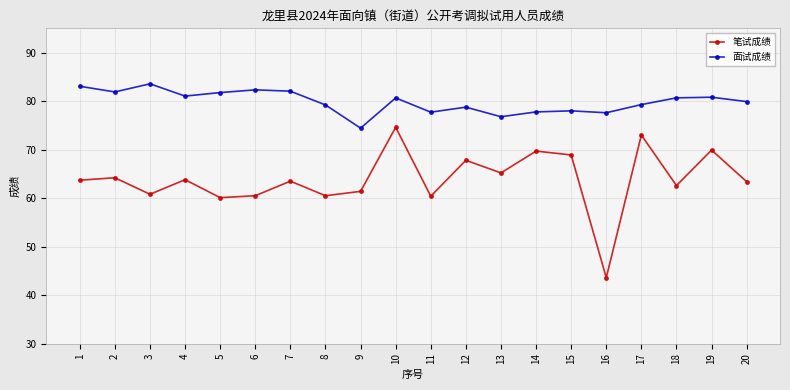

How many lines are shown in the chart?

2